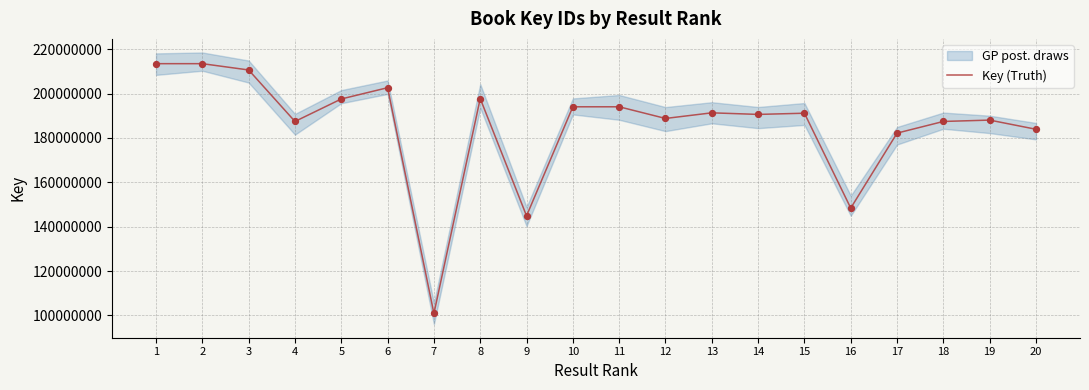

What is the ratio of the value at 17 to the value at 5?

0.9